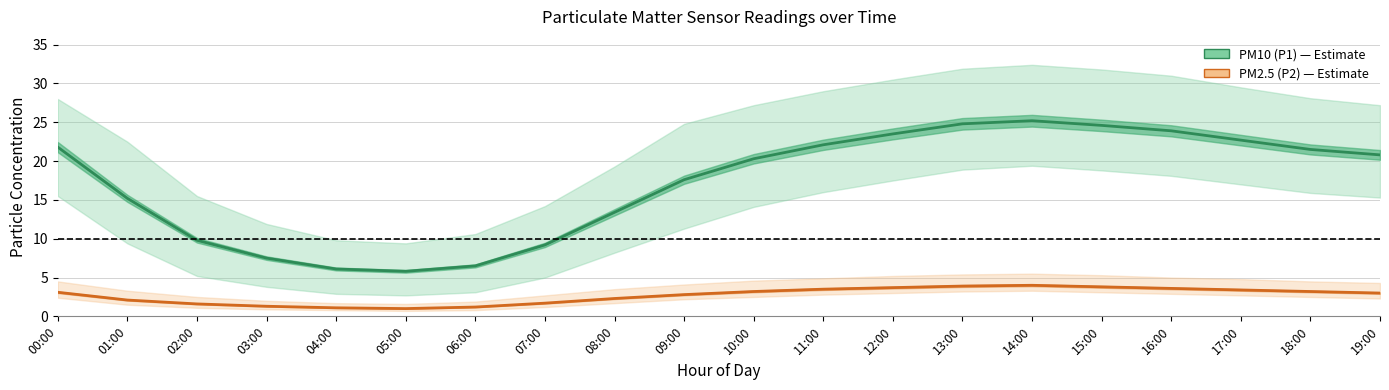

What is the label of the 10th point from the right?

10:00